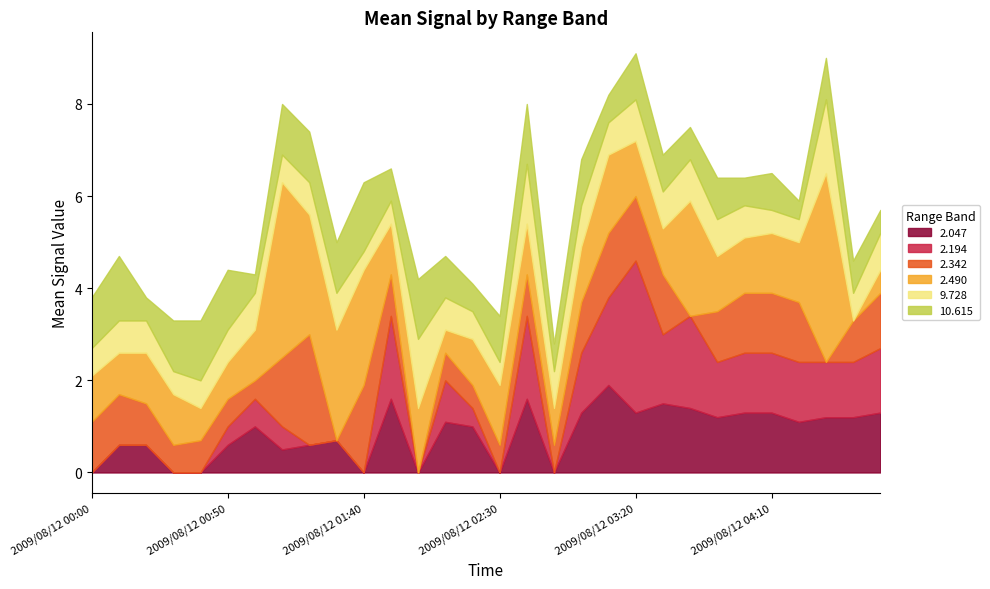

Between which two adjacent categories do 9.728 and 2.342 first intersect?

2009/08/12 00:40 and 2009/08/12 00:50